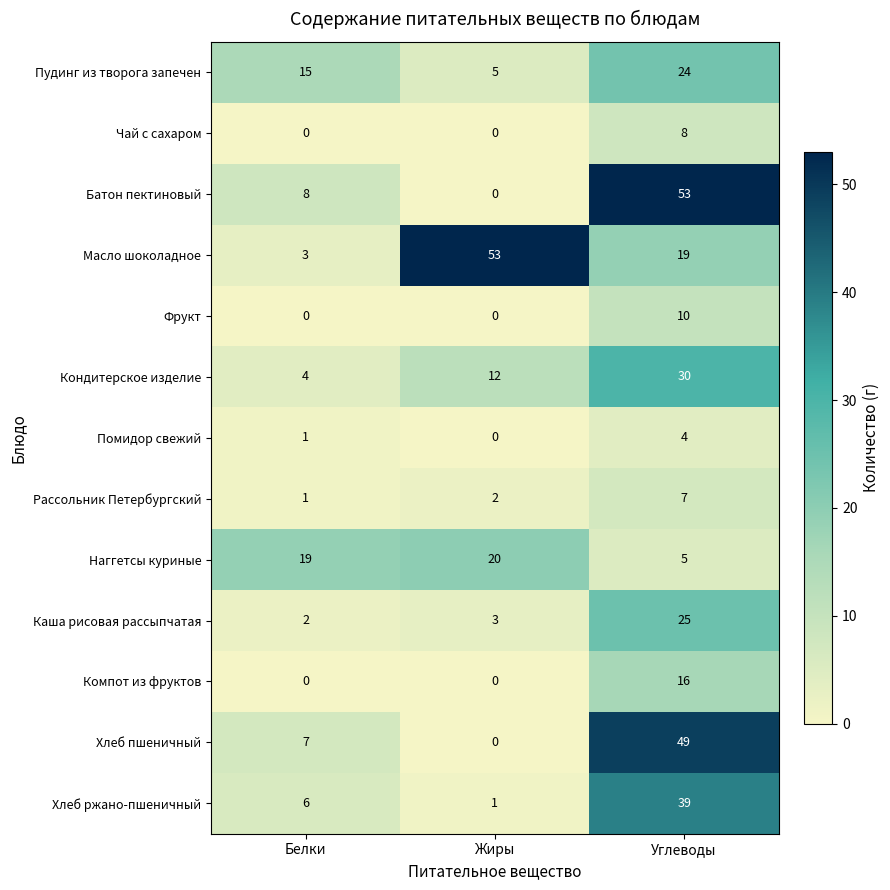

The value of Рассольник Петербургский at Жиры is 3. True or false?

False